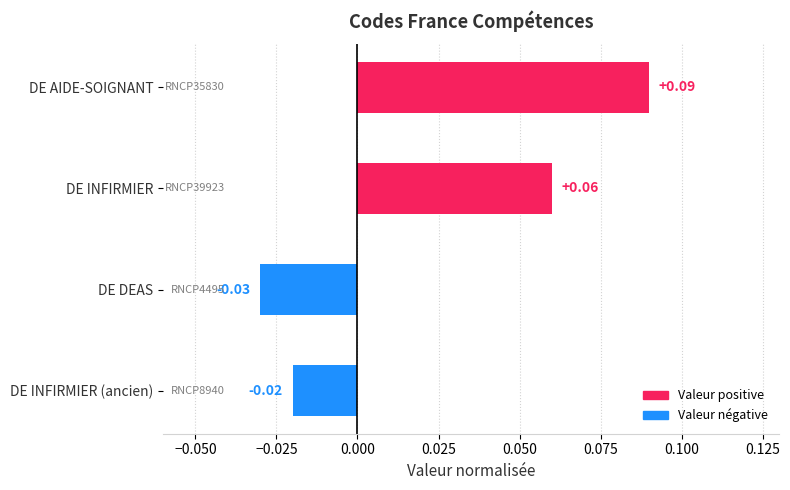

Where is the data nearest to the value 0?

DE INFIRMIER (ancien)